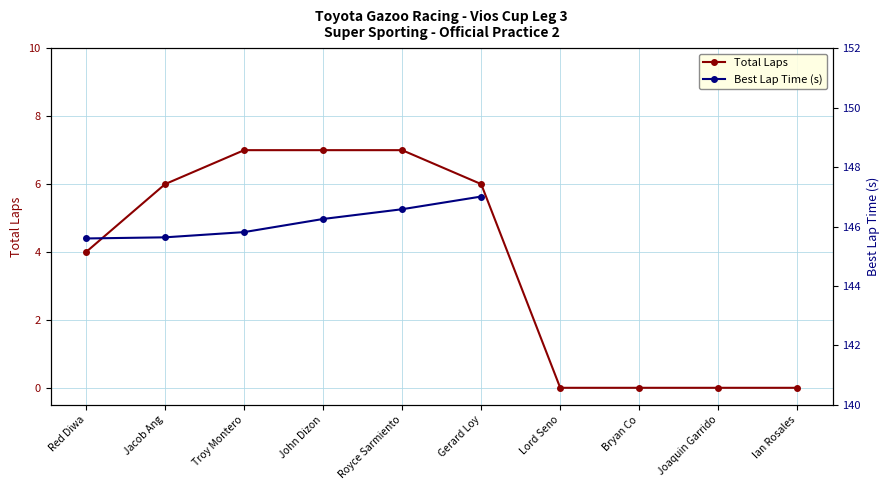

The value of Total Laps at Lord Seno is 2.2. True or false?

False